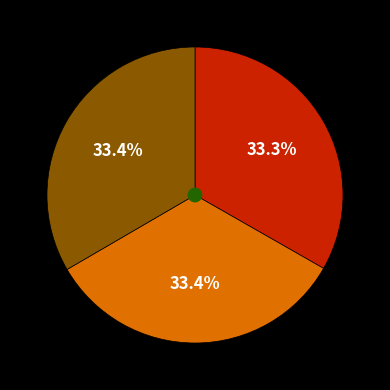

To the nearest percent, what is the average slice percentage?

33%